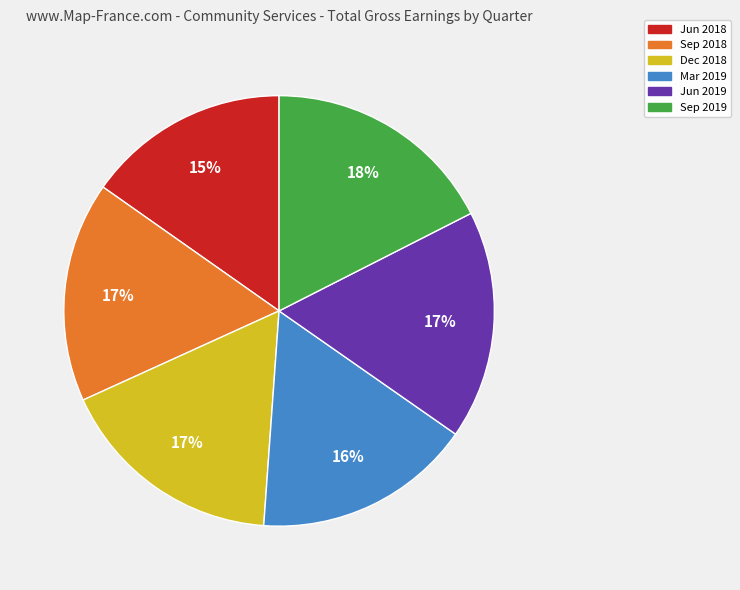

How many segments does this pie chart have?

6